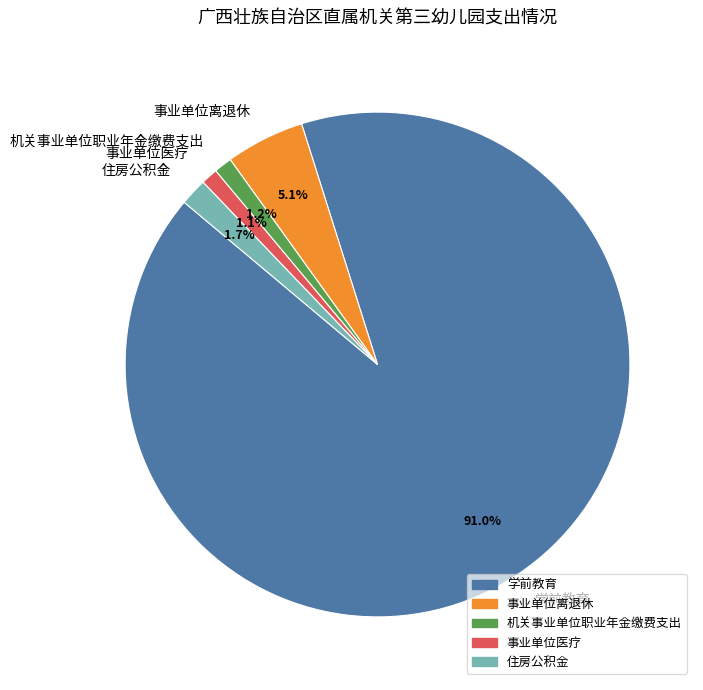

What is the largest slice in the pie chart?

学前教育